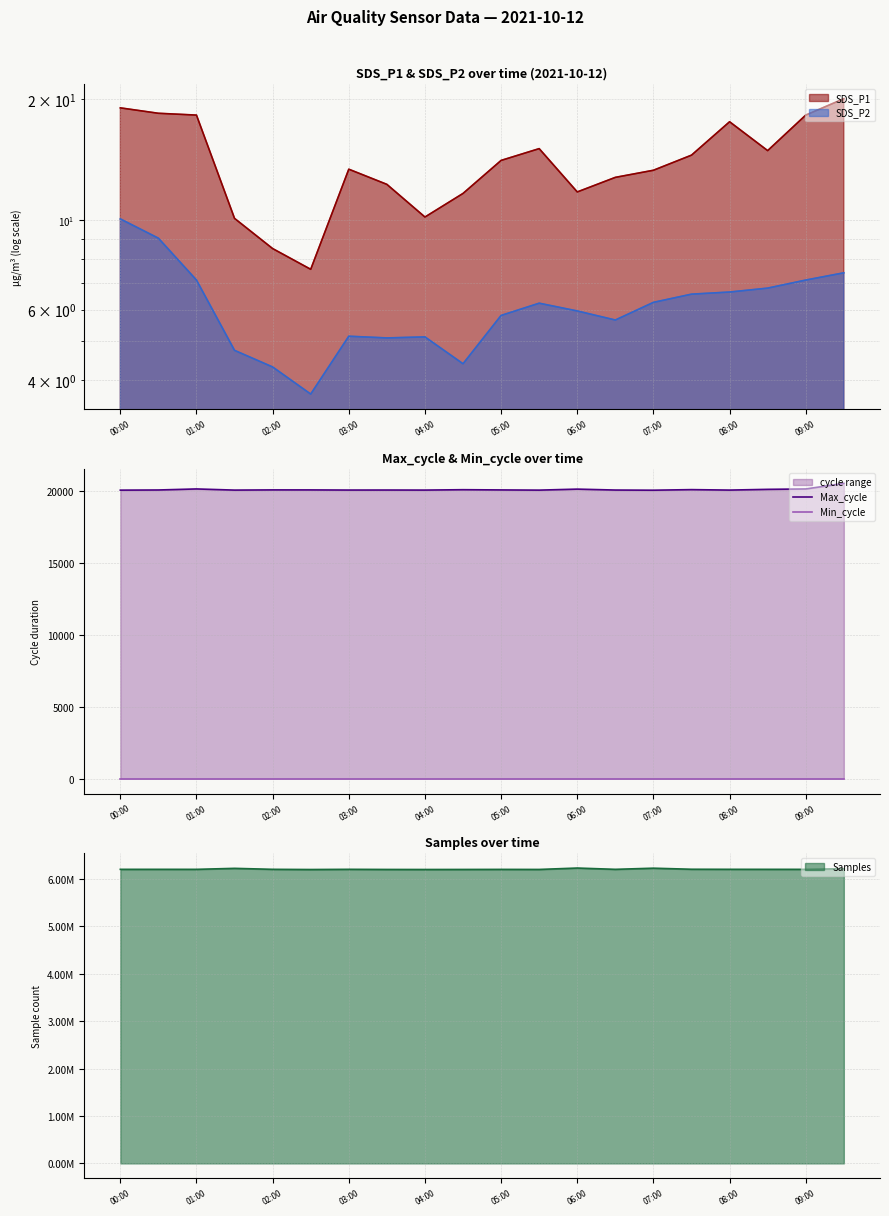

Is the value of Min_cycle at 01:00 greater than the value of Max_cycle at 15?

No